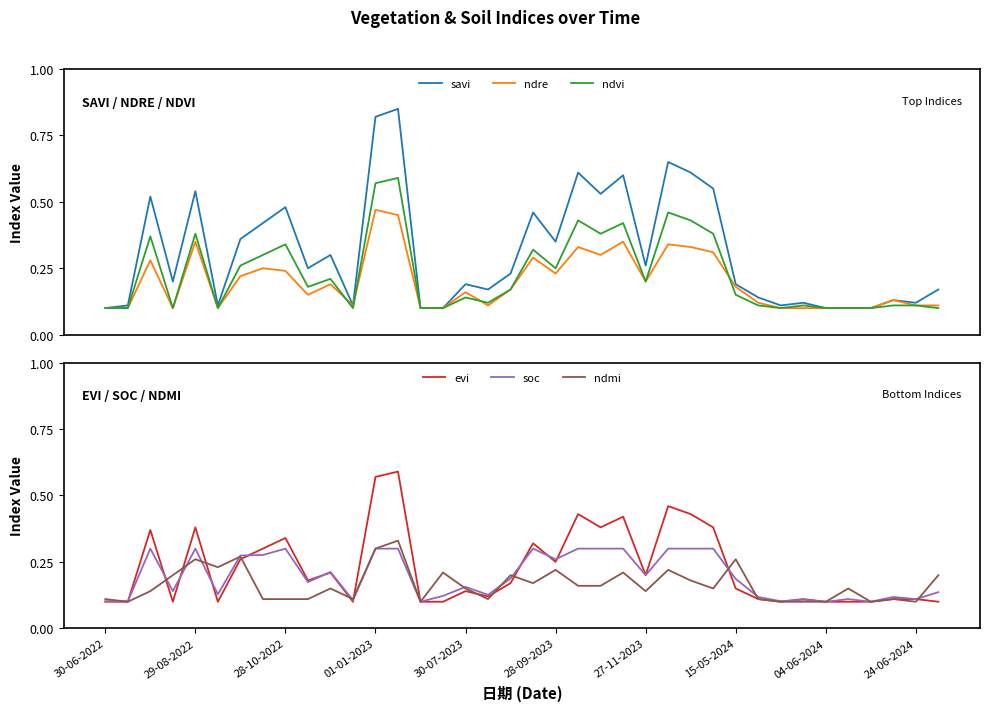

Which label corresponds to the smallest value in the chart?

30-06-2022